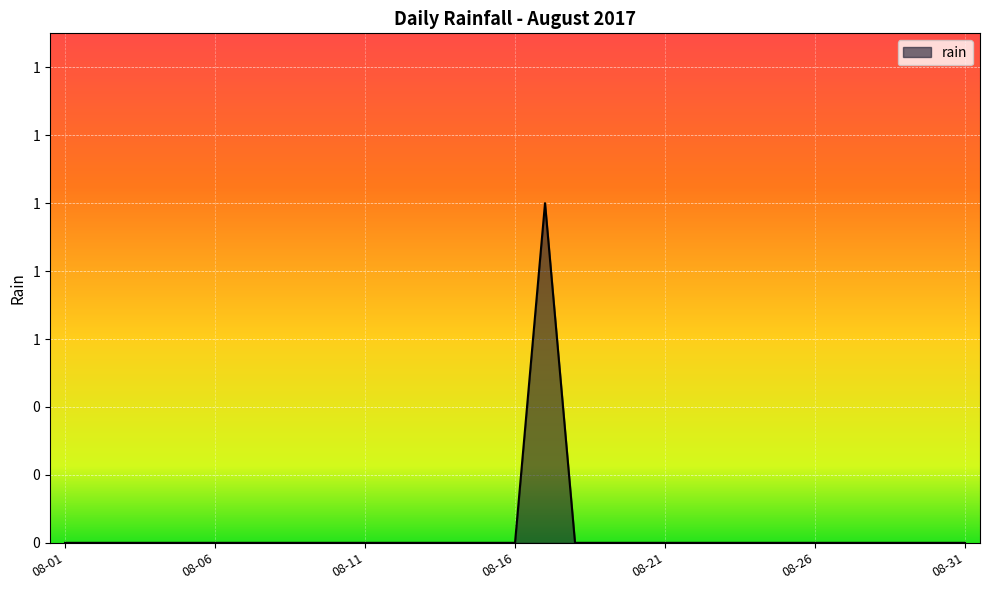

Which label corresponds to the smallest value in the chart?

08-01